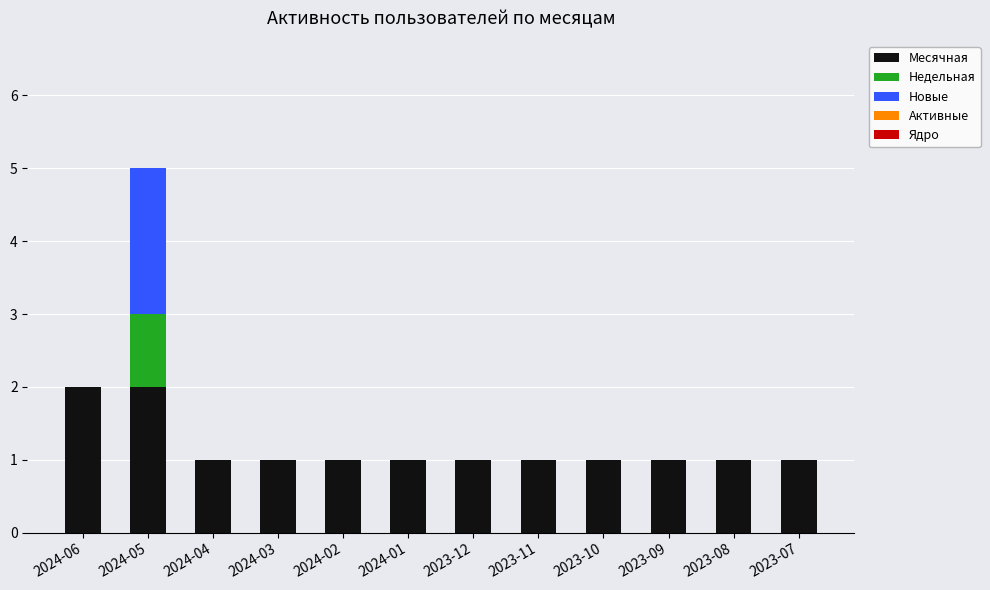

At which category is the sum across all series the highest?

2024-05